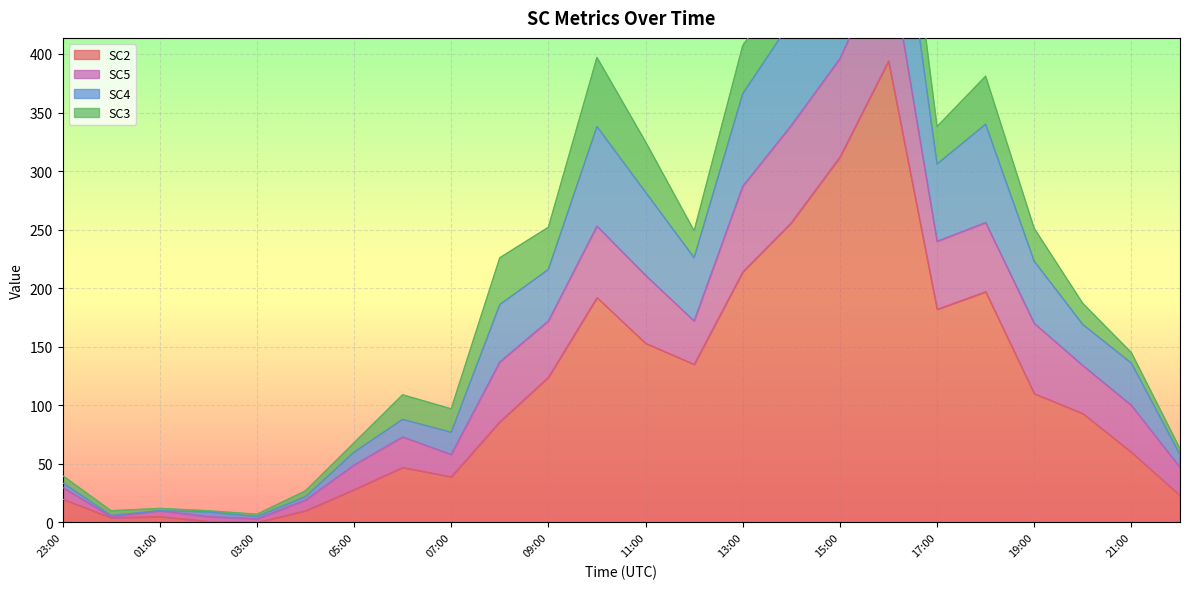

What position from the left is 2023-12-27T22:00:00Z?

24